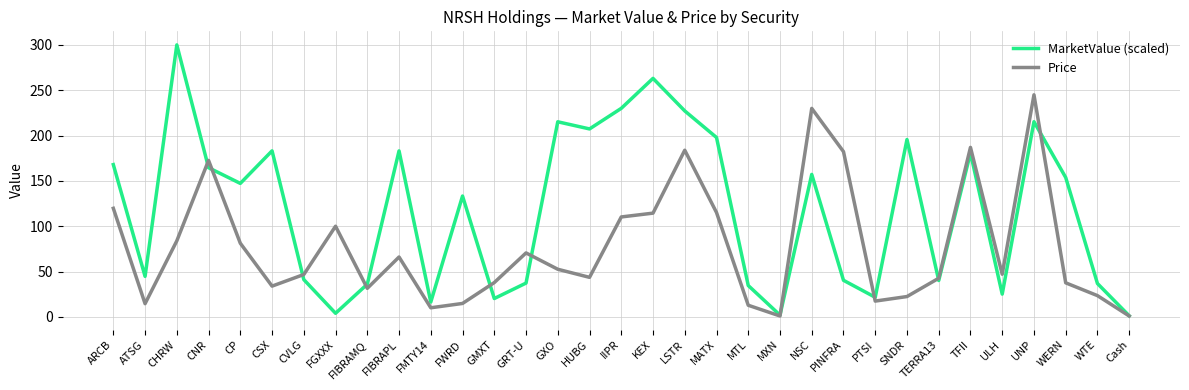

What is the difference between the Price values at CP and WTE?

57.8